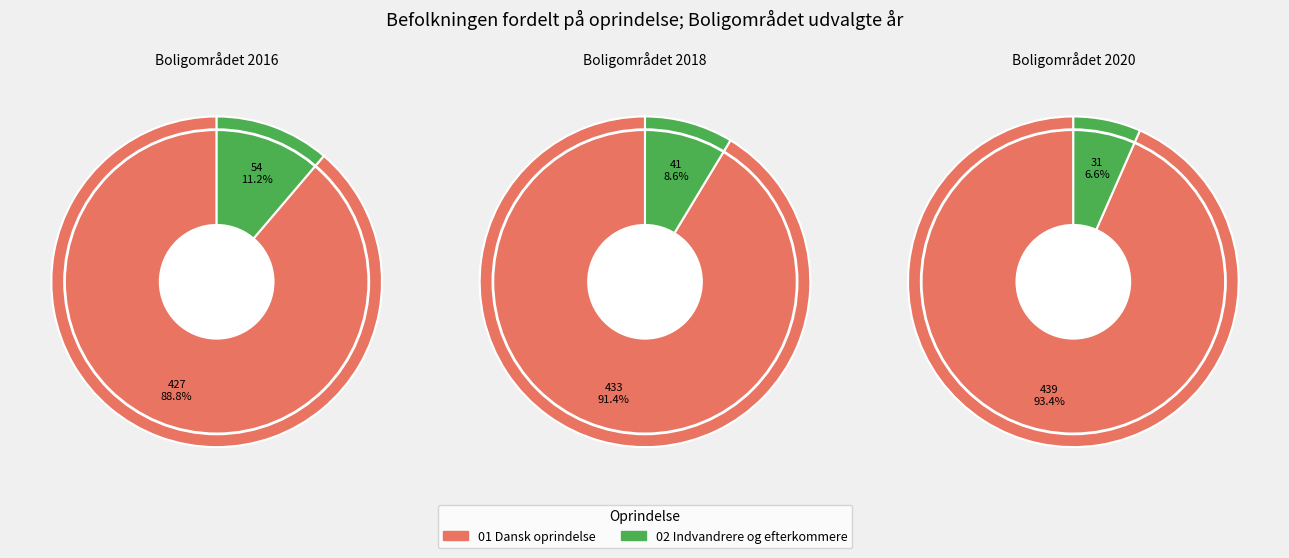

Approximately how many times larger is the value at 02 Indvandrere og efterkommere compared to 01 Personer af dansk oprindelse?

0.1